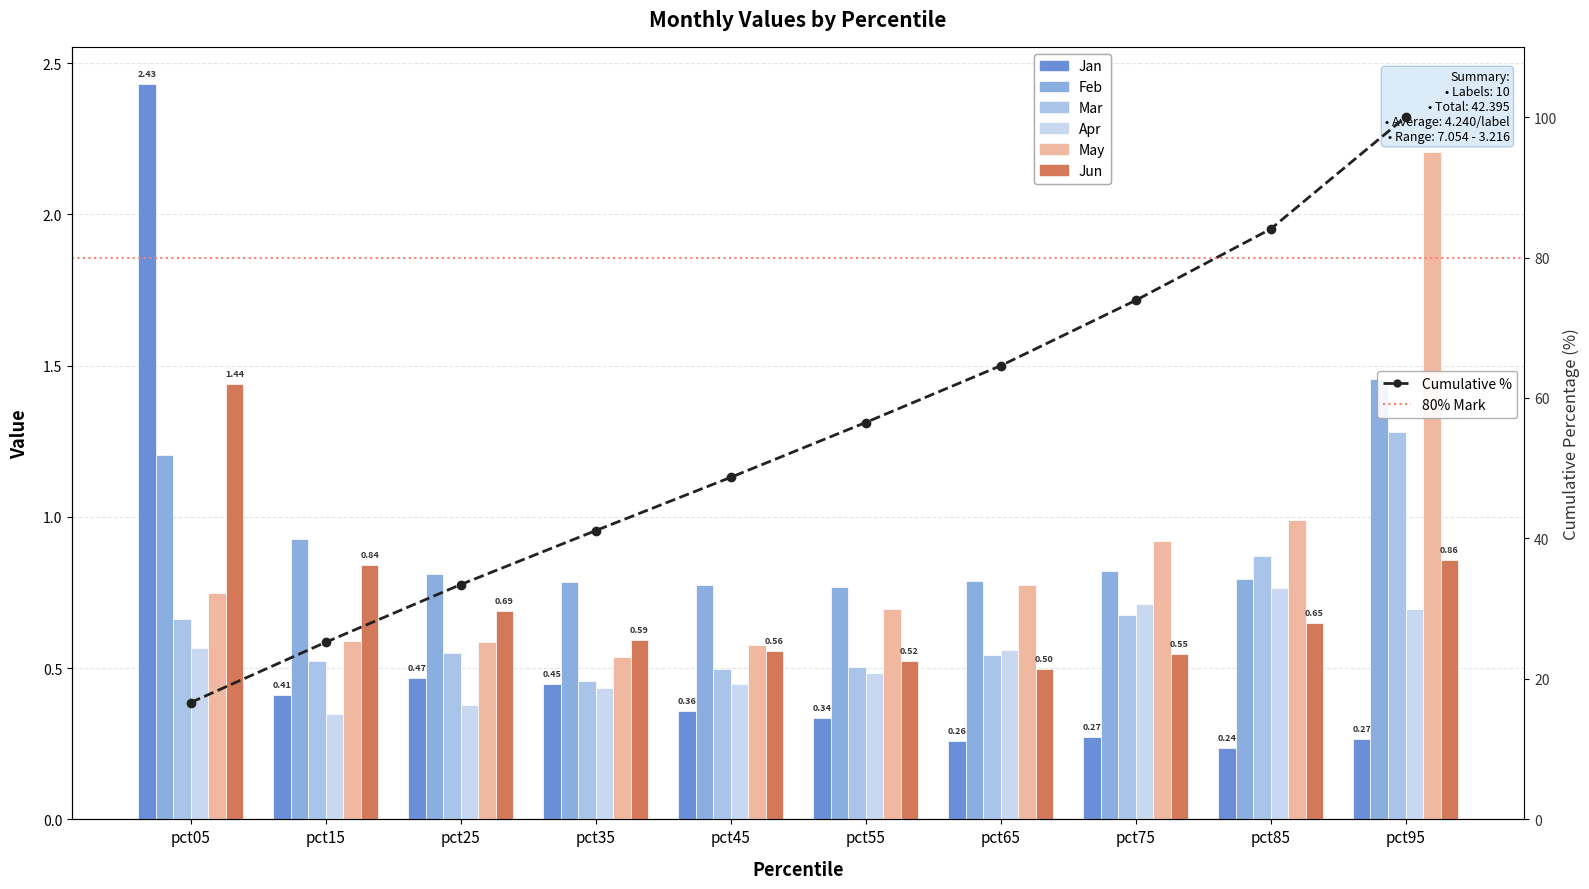

Count the Apr values in the range 0 to 1.

10